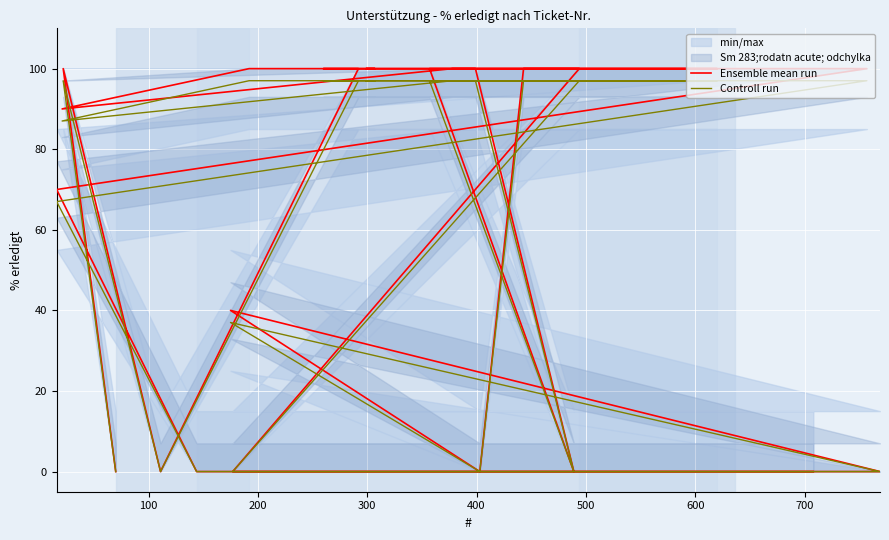

True or false: Ensemble mean run and Controll run intersect in this chart.

False